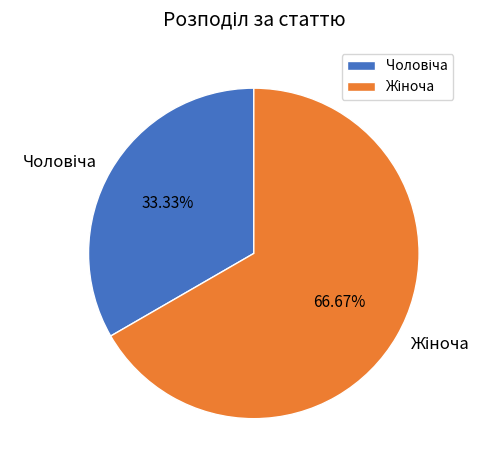

How many slices are in this pie chart?

2